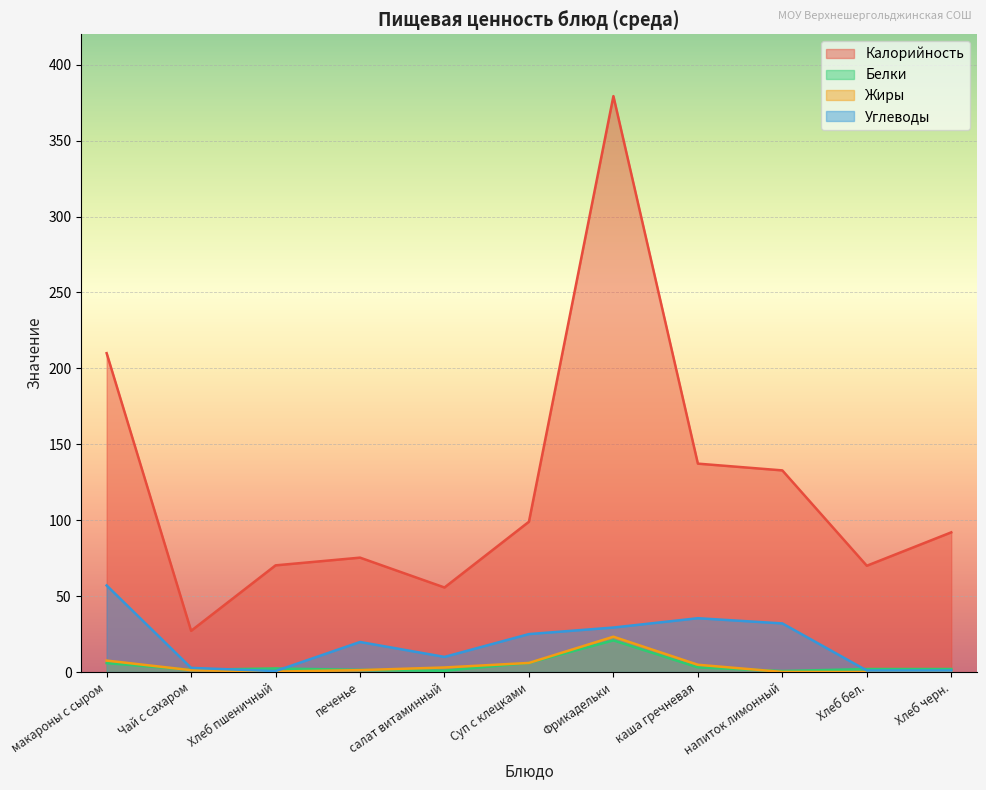

True or false: Калорийность has more than 0 interior local peaks.

True